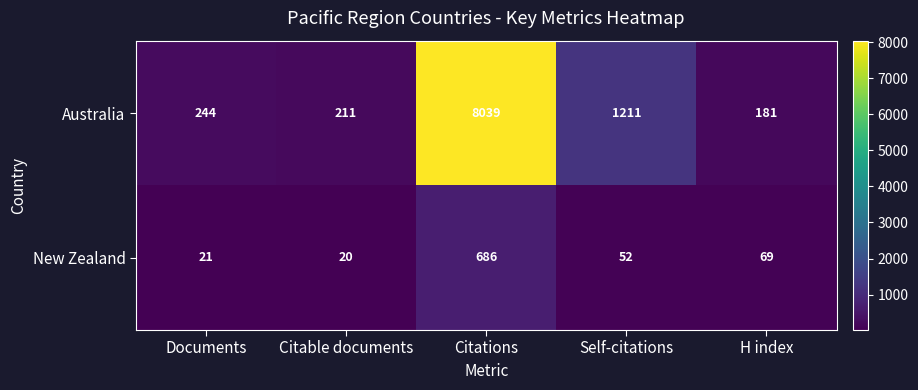

What is the difference between the second highest and second lowest values in the New Zealand series?

48